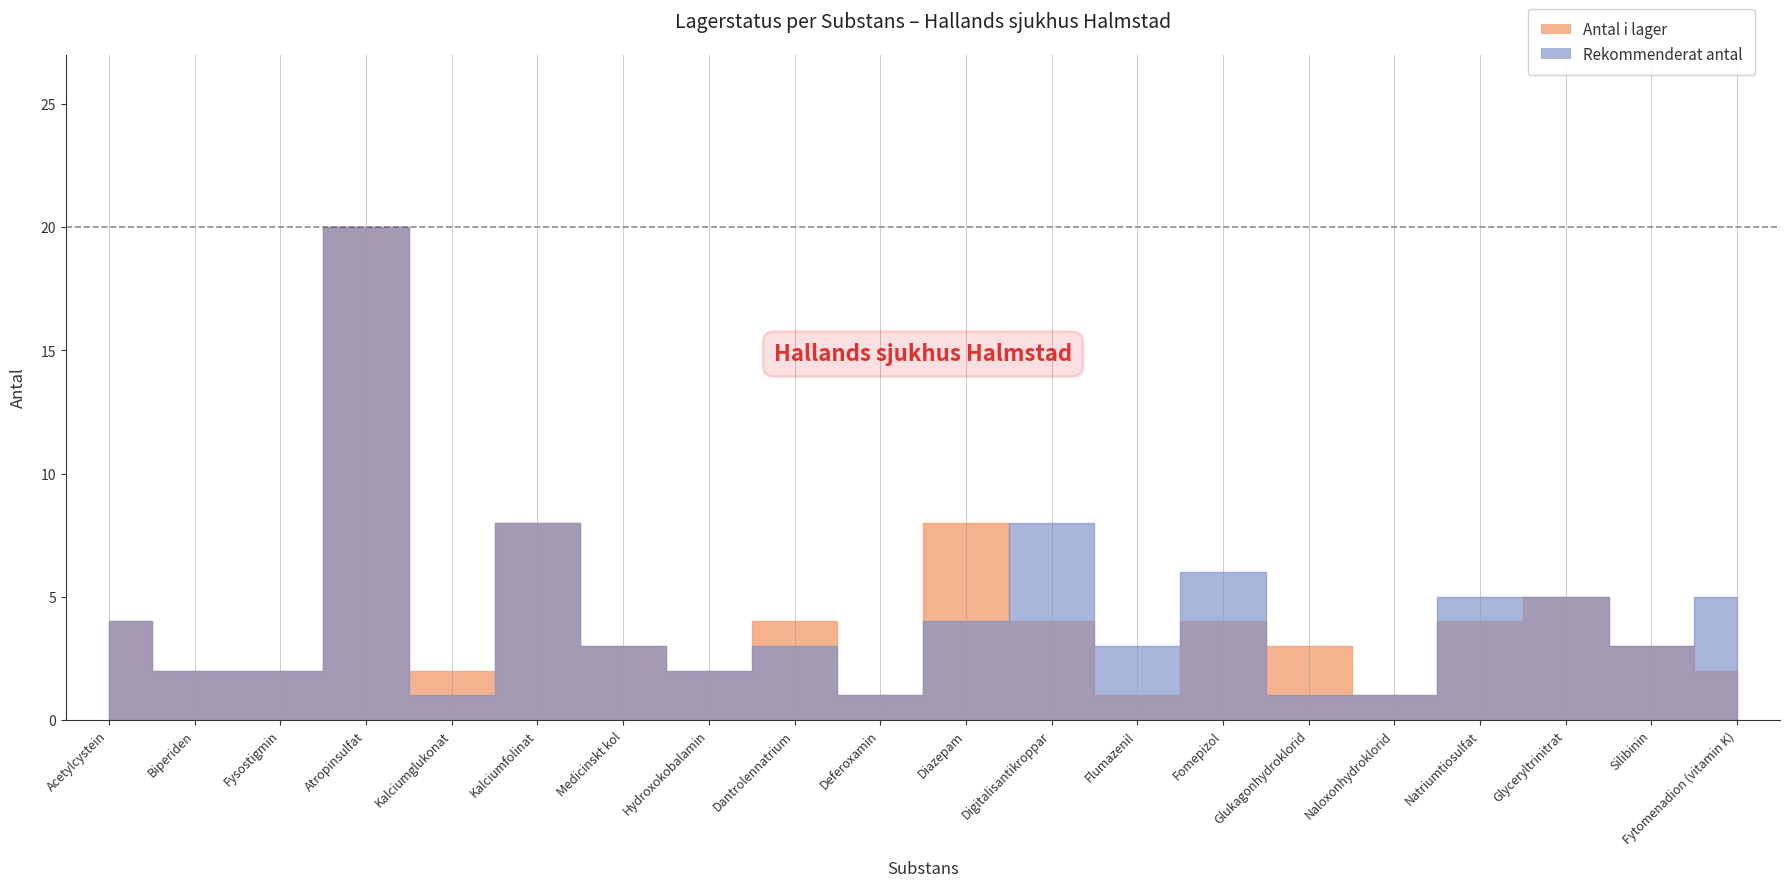

Rank the series by their maximum value, from lowest to highest.

antal_i_lager, rekommenderat_antal